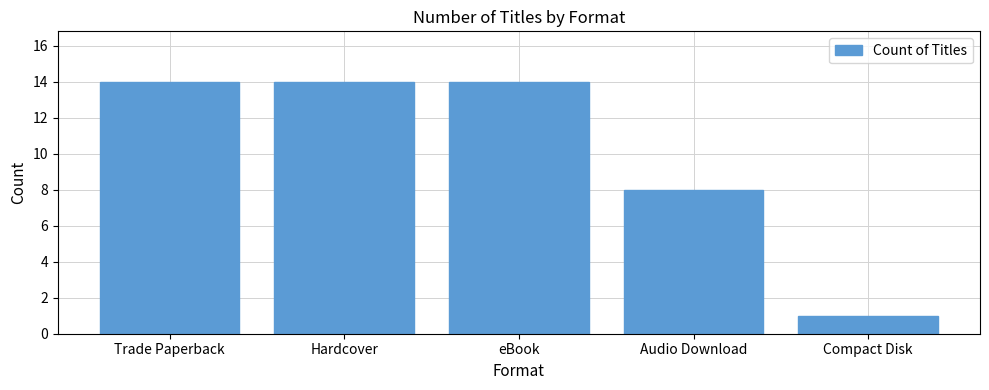

What is the difference between the maximum and minimum values?

13